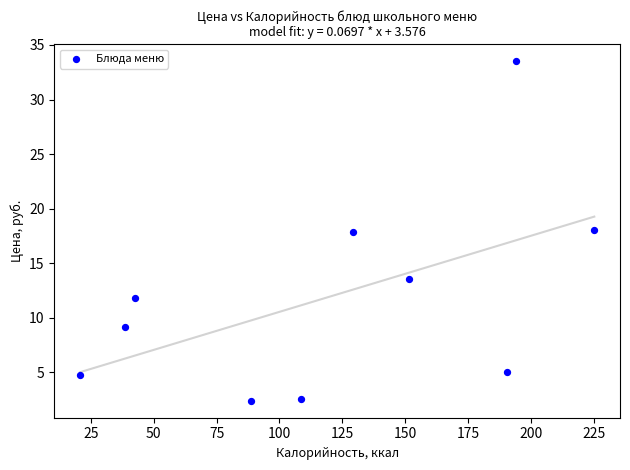

What is the average Y value?

11.9